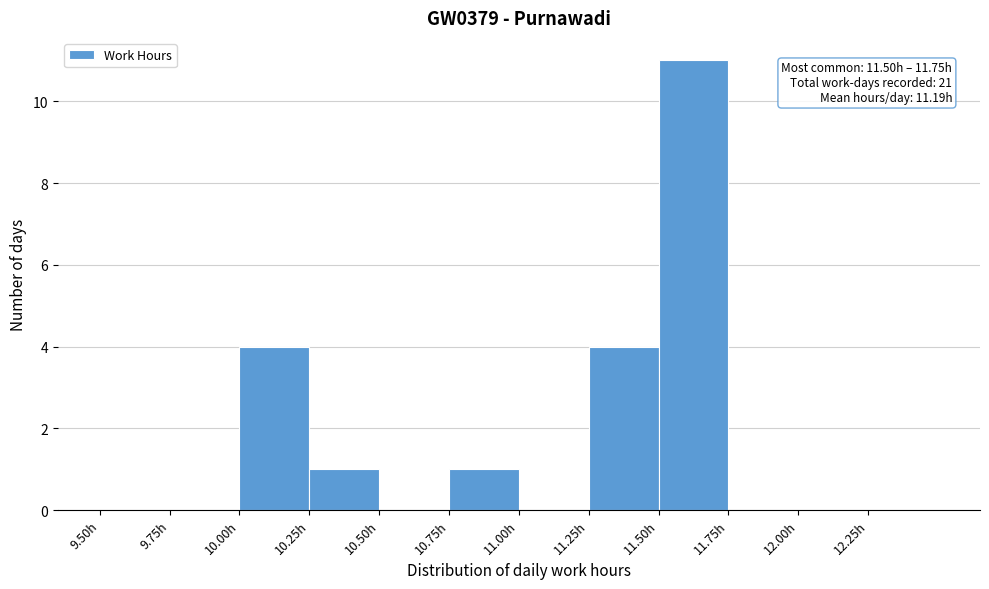

Over which range of the x-axis is the bar tallest?

11.50 to 11.75